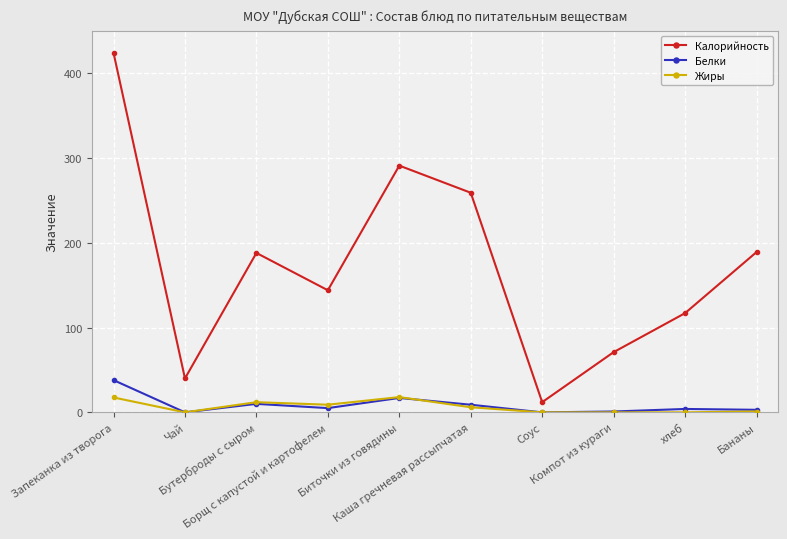

What is the label of the 7th point from the left?

Соус